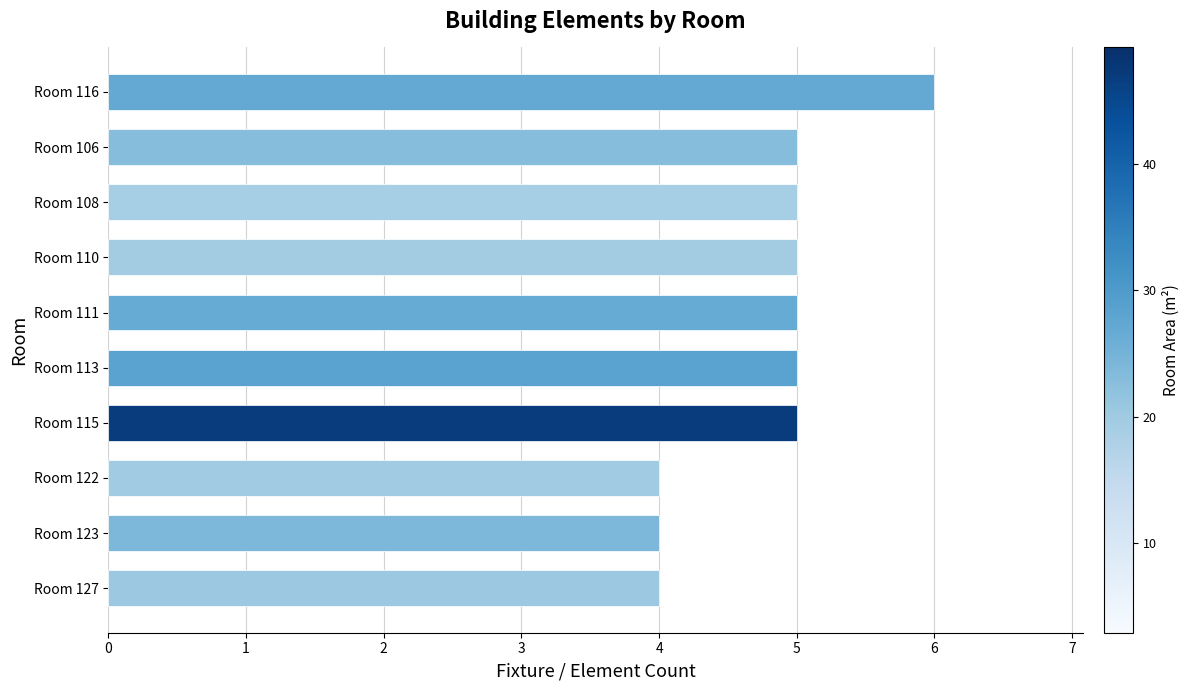

What is the greatest value displayed?

6